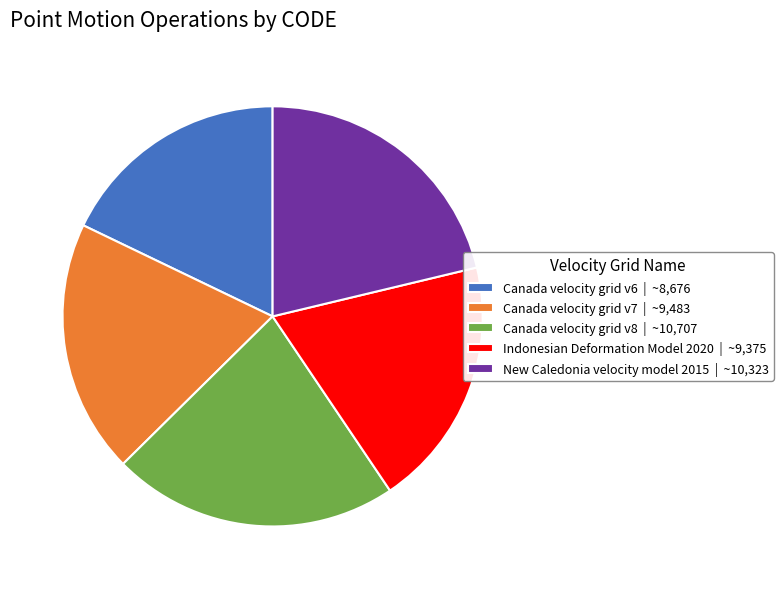

Between Canada velocity grid v7 and Canada velocity grid v8, which is larger?

Canada velocity grid v8